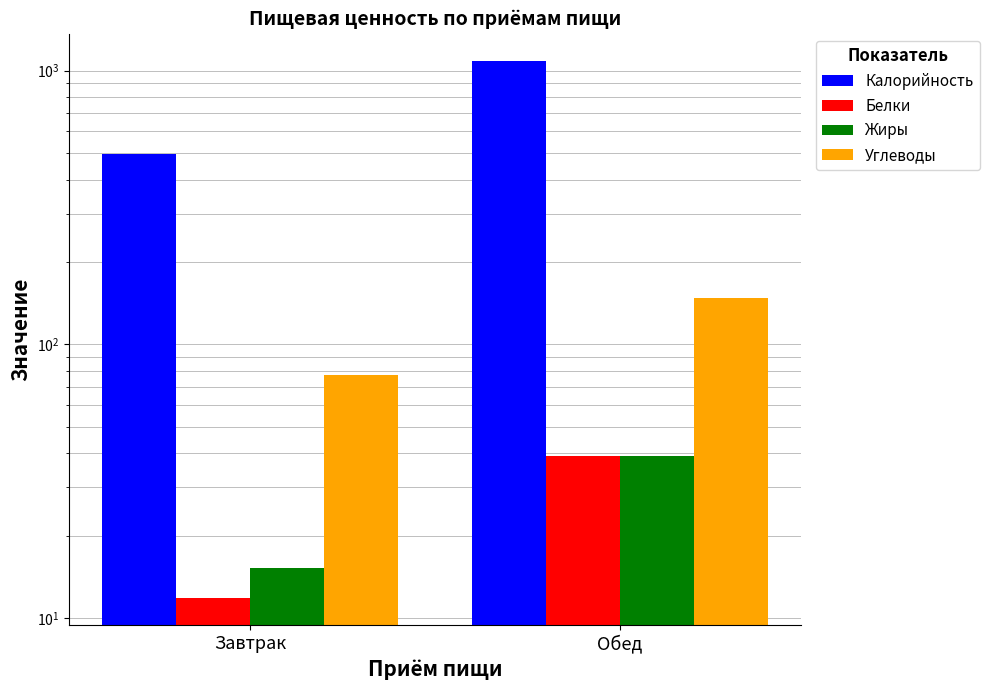

Which series has the widest spread of values?

Калорийность